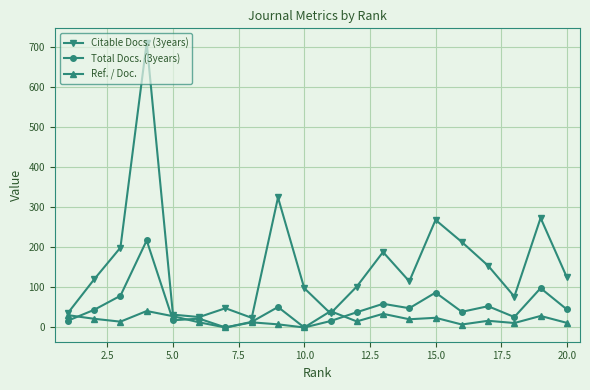

List the series in order of their peak value, highest first.

Citable Docs. (3years), Total Docs. (3years), Ref. / Doc.